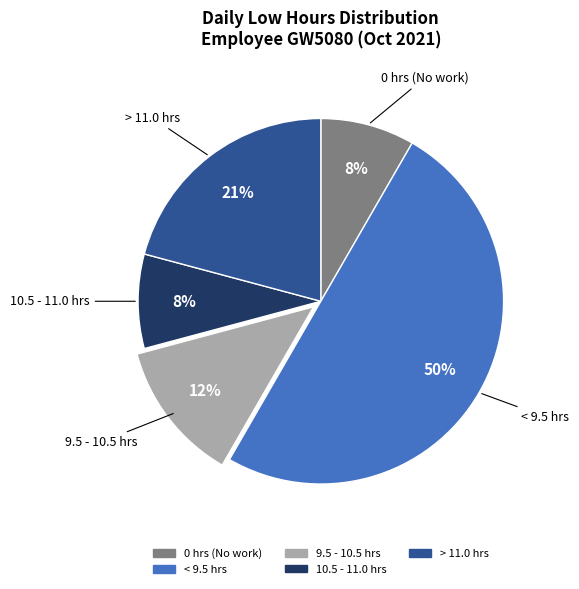

To the nearest percent, what is the difference between the largest and smallest slice percentages?

42%